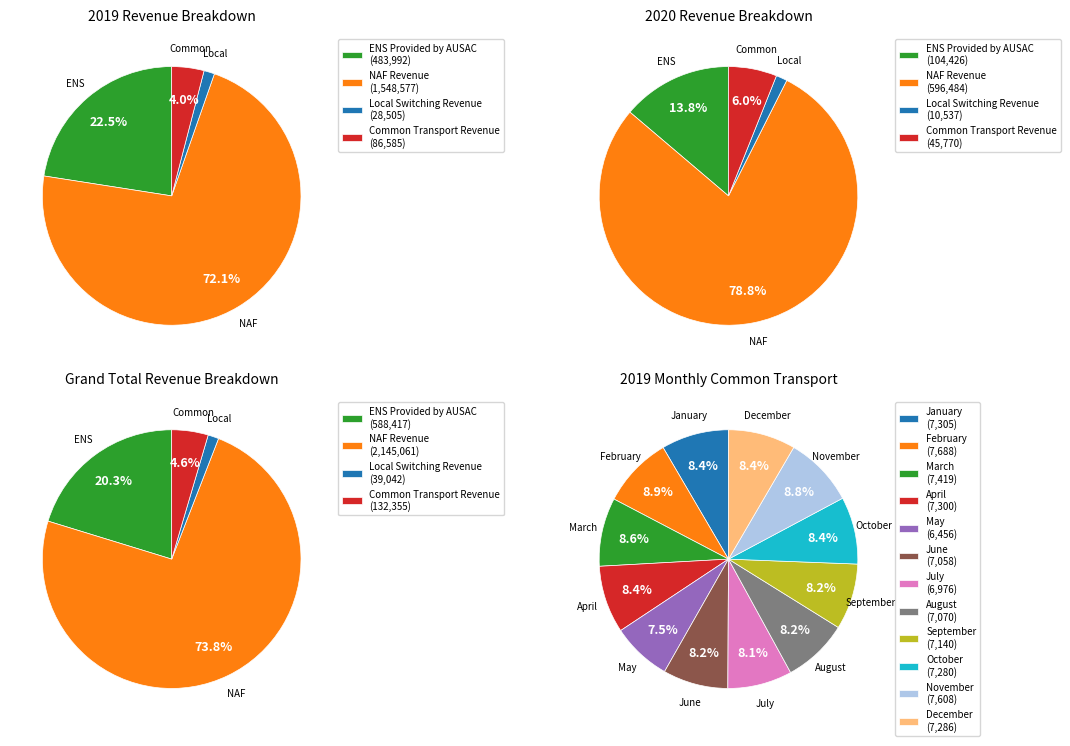

What percentage is NOT represented by December?

91.7%